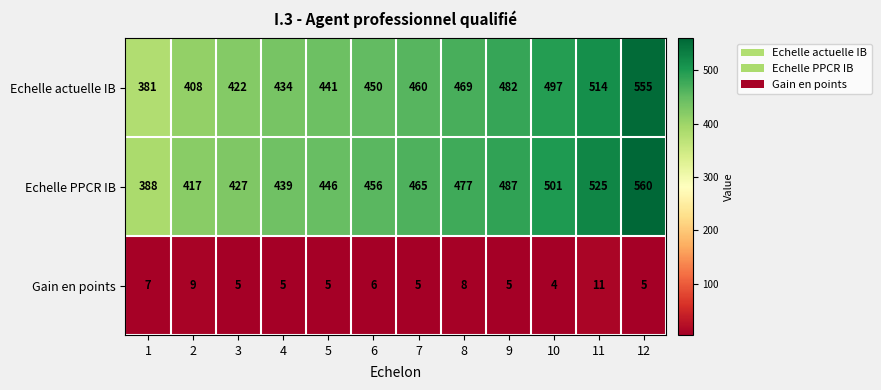

At 5, list the series in order from smallest to largest.

Gain en points, Echelle actuelle IB, Echelle PPCR IB